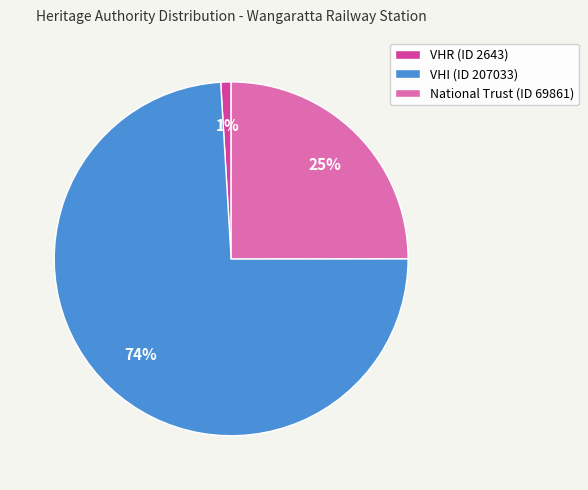

Is there a majority slice in this chart?

Yes